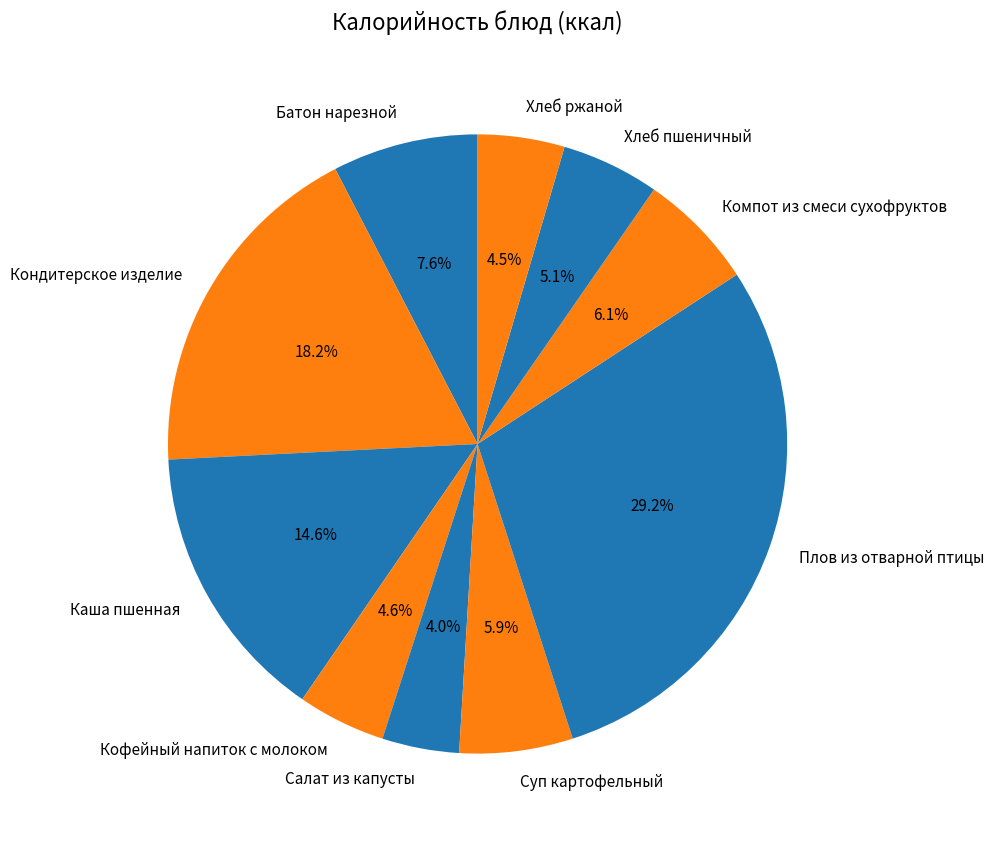

Which has a higher value, Хлеб пшеничный or Суп картофельный?

Суп картофельный